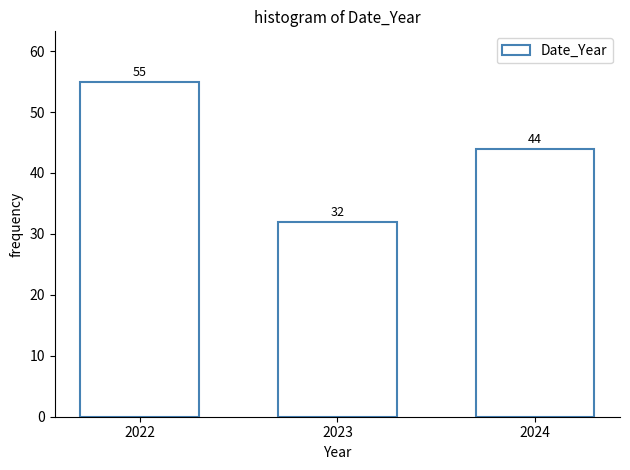

Reading right to left, extract all data points from this chart.

2024=44	2023=32	2022=55